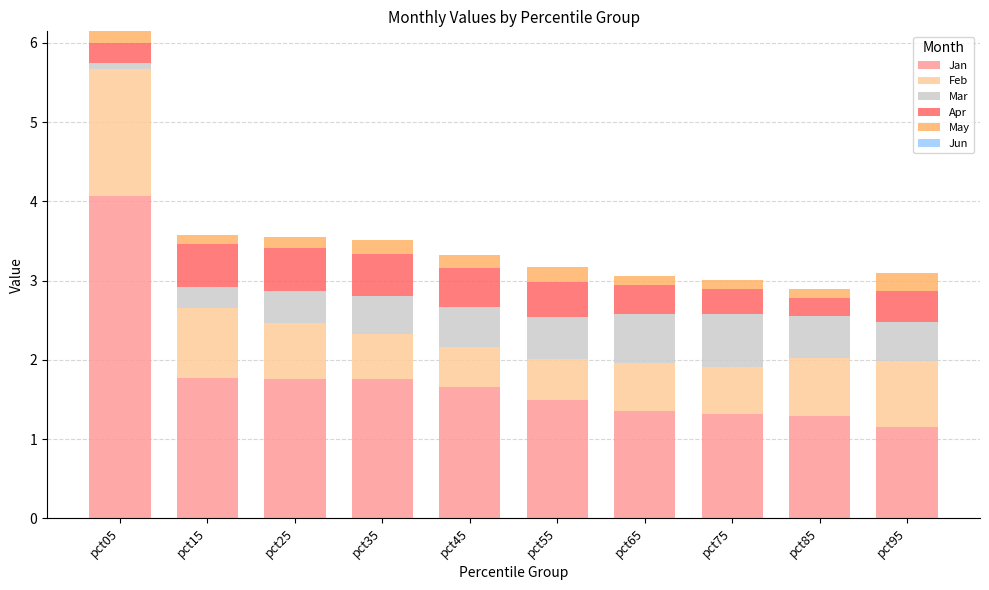

What is the sum of all Jan values?

17.6